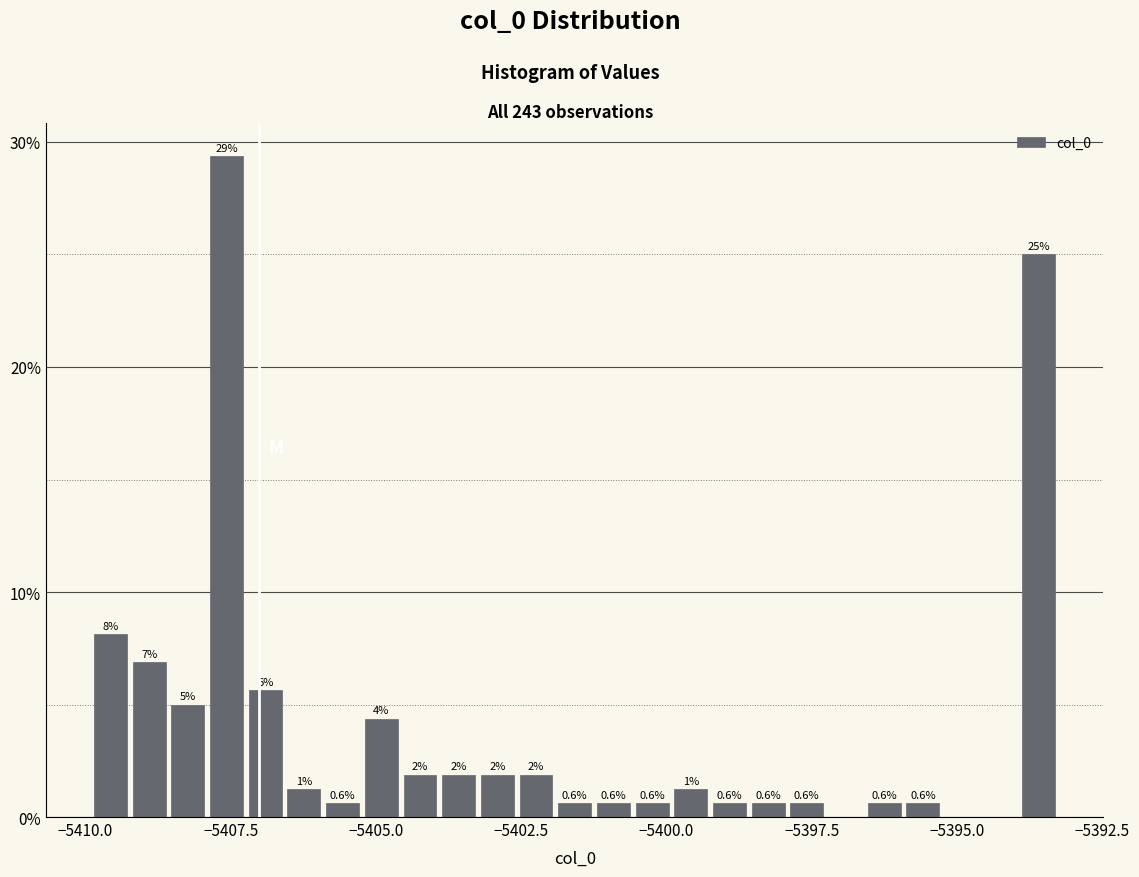

Around what value on the x-axis is the tallest bar? Give the approximate position of its centre, as read against the axis.

-5407.5